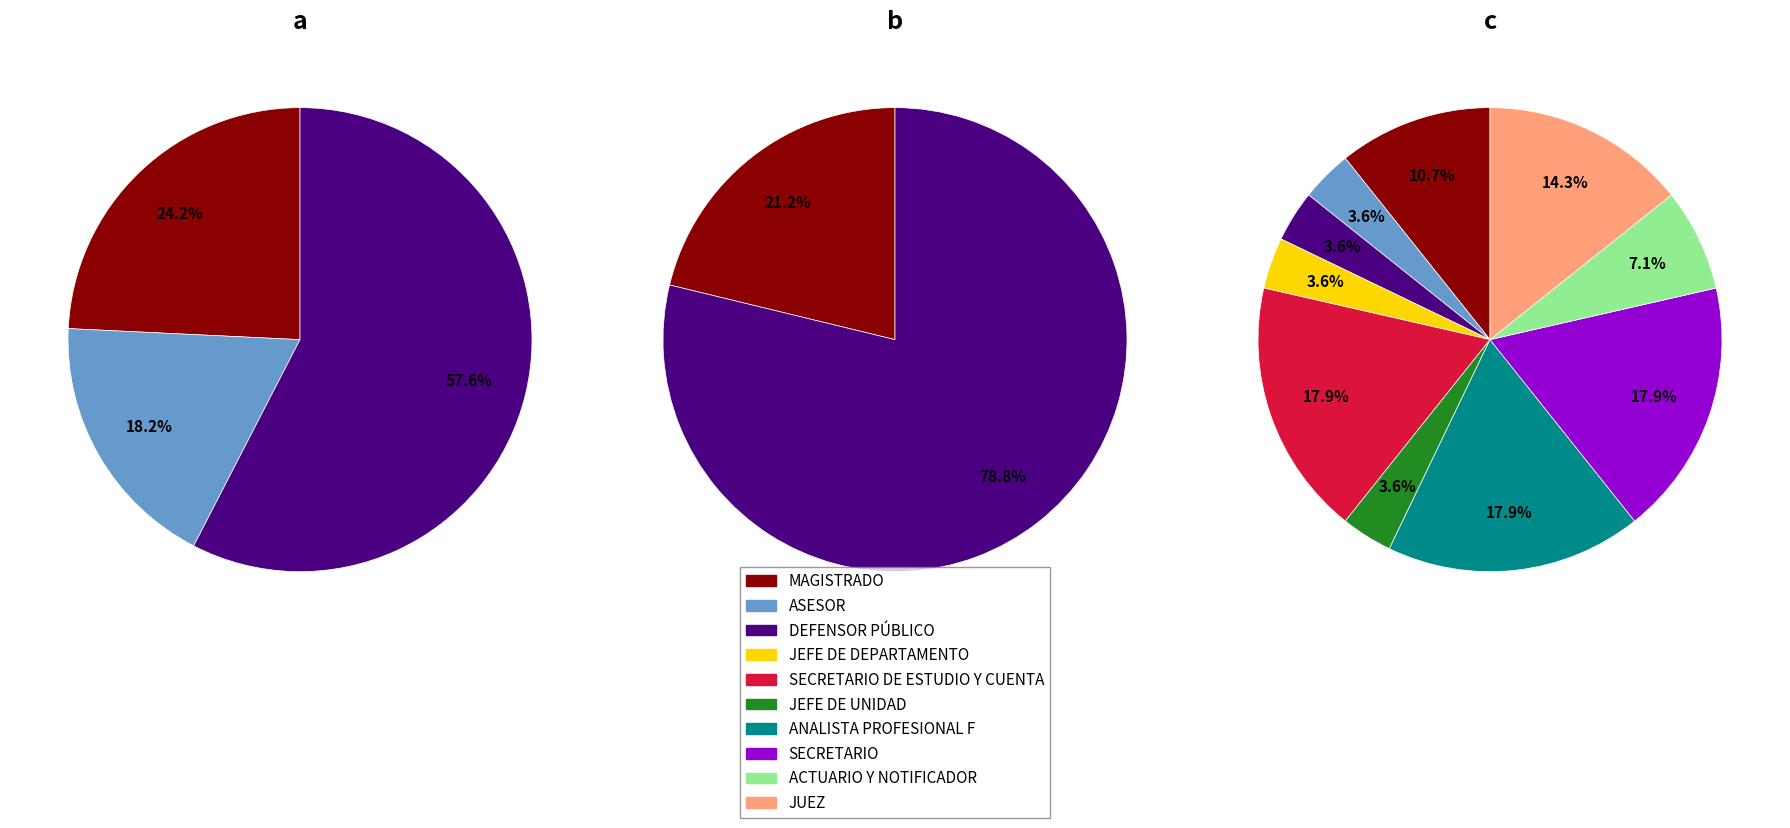

Count the number of slices in the pie.

10